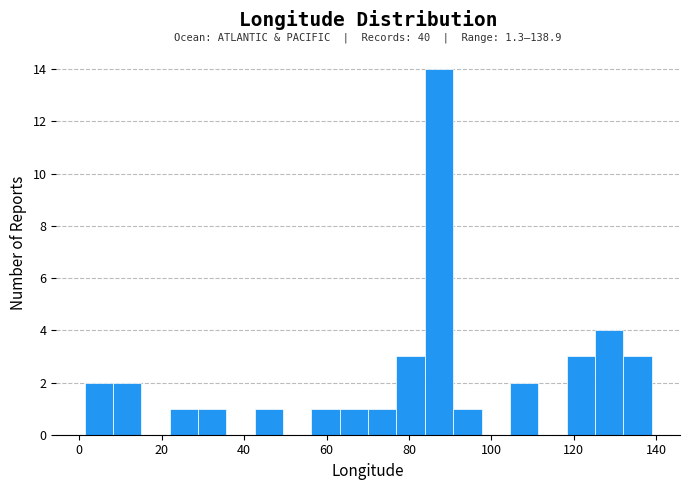

Read against the x-axis, roughly where is the centre of the tallest bar?

88